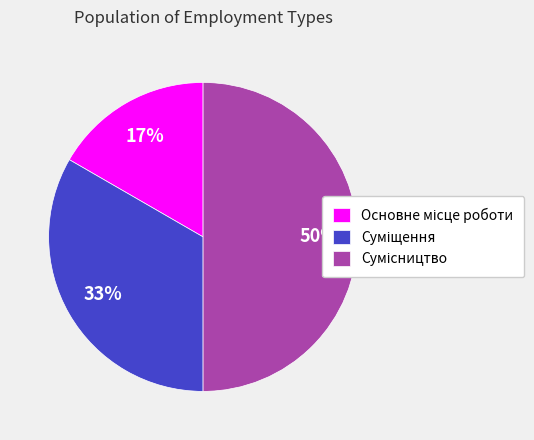

To the nearest percent, what is the difference between the largest and smallest slice percentages?

33%